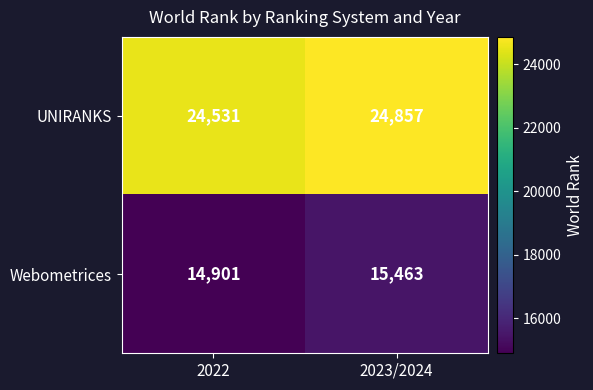

Where is Webometrices nearest to the value 15182?

2022